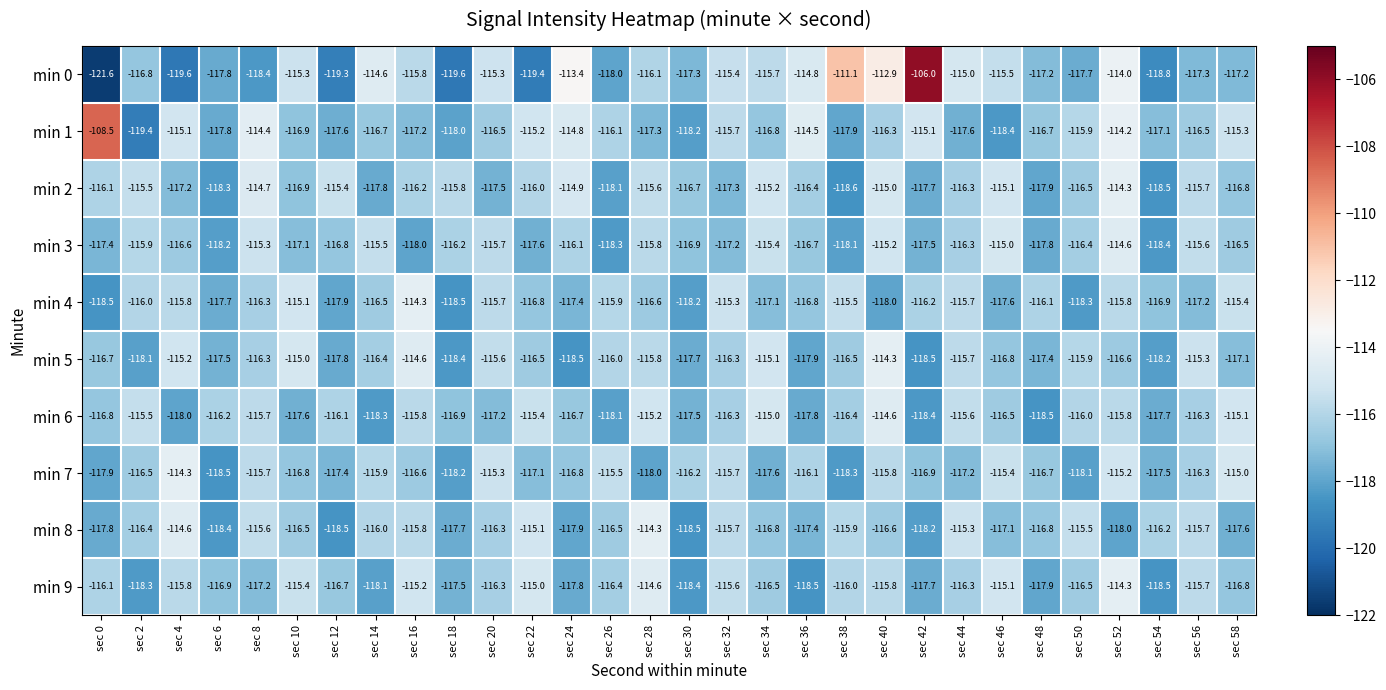

Where does the min 9 series first go above -116?

sec 4